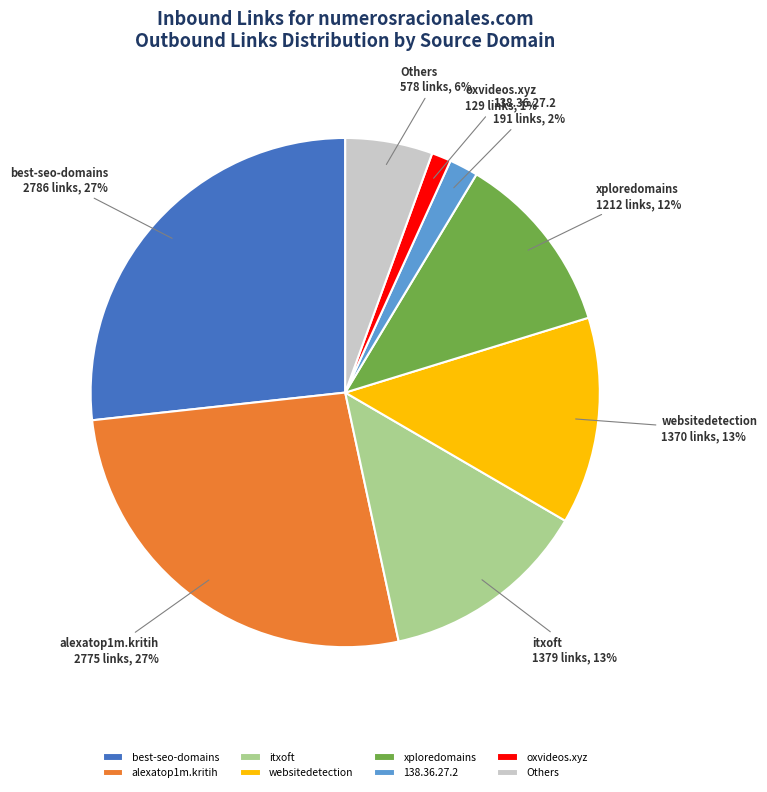

To the nearest percent, what is the average slice percentage?

12%